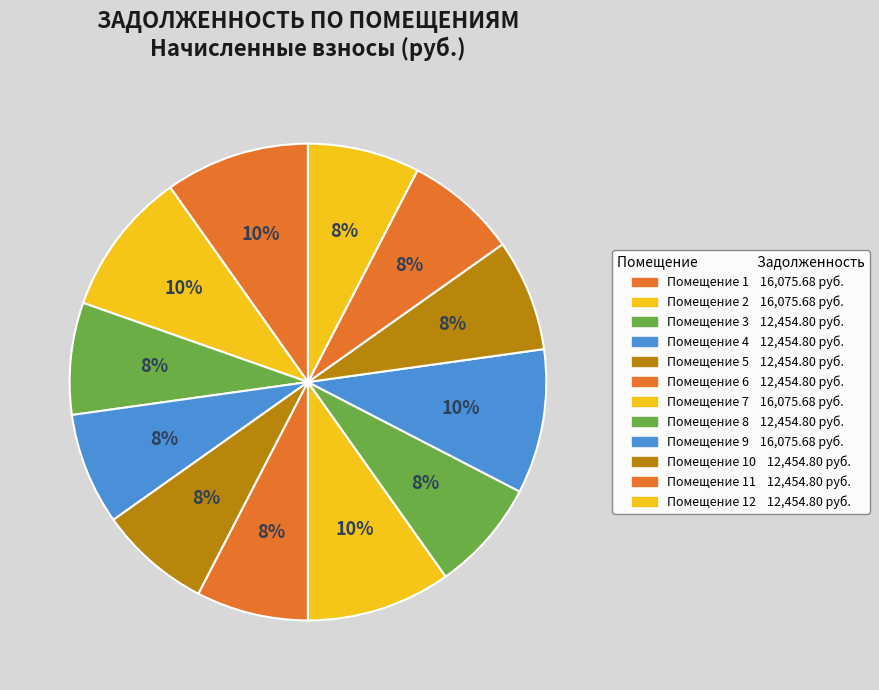

Count the number of slices in the pie.

12